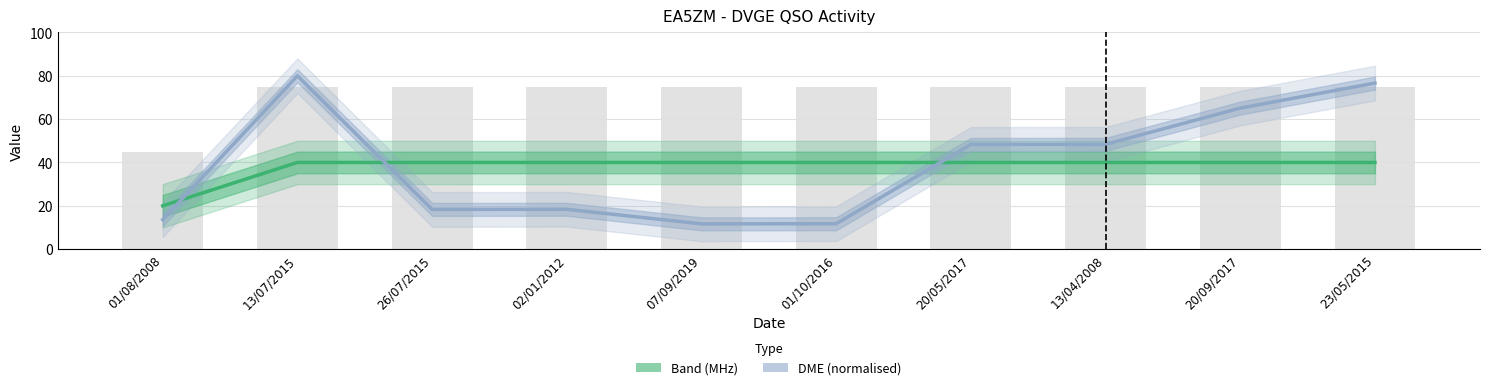

Which has a higher value, 26/07/2015 or 13/04/2008?

26/07/2015